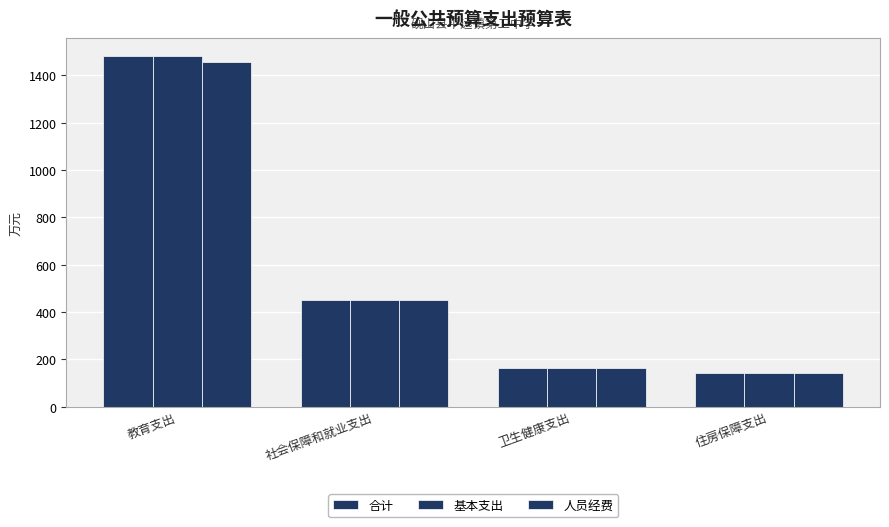

Are the bars horizontal?

No